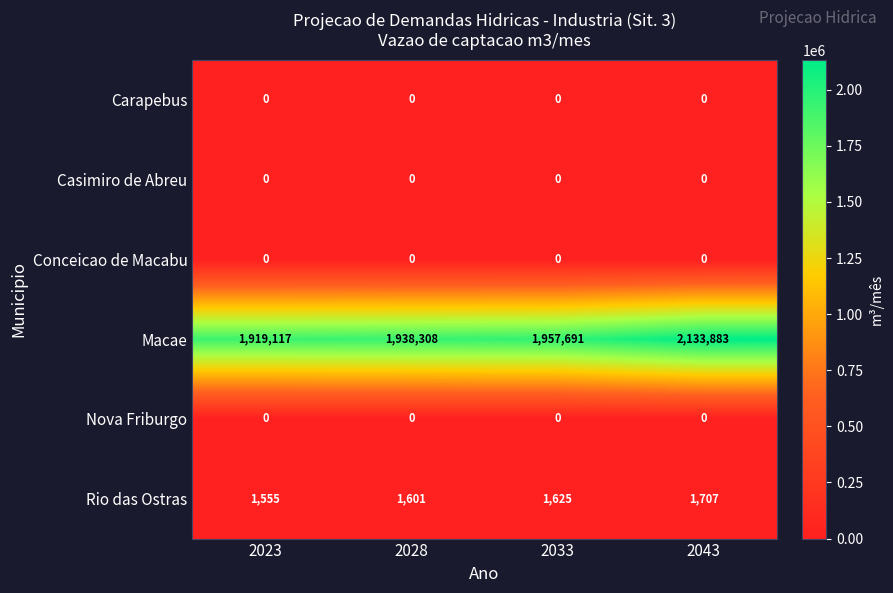

Which label corresponds to the largest value in the chart?

2043